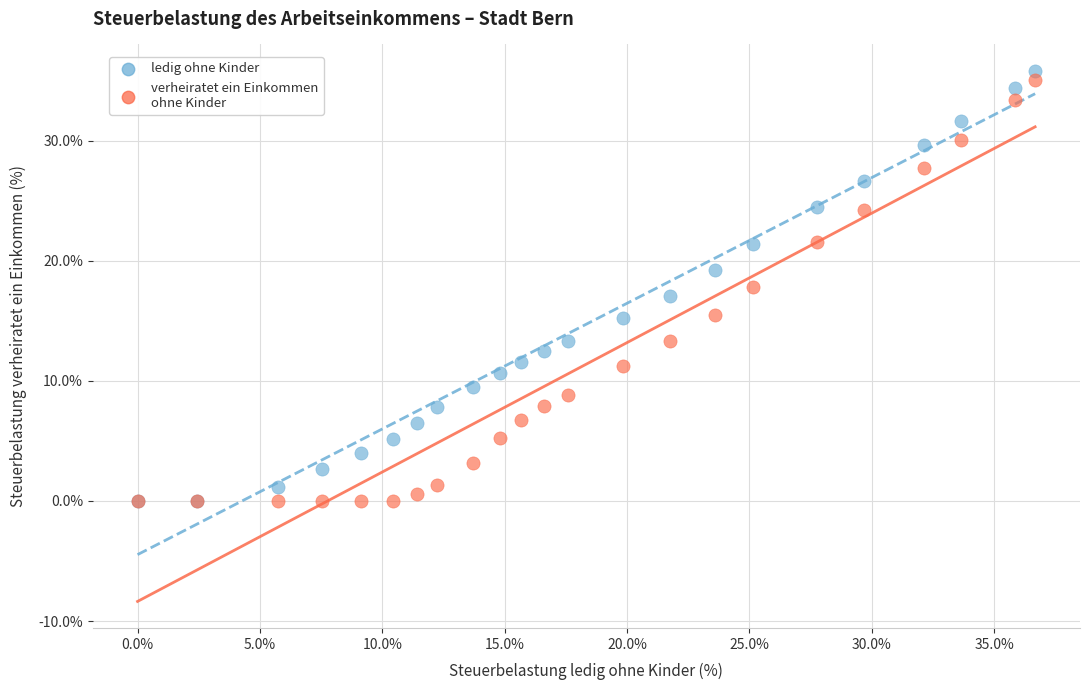

What are all the series names shown in the legend?

ledig ohne Kinder, verheiratet ein Einkommen ohne Kinder